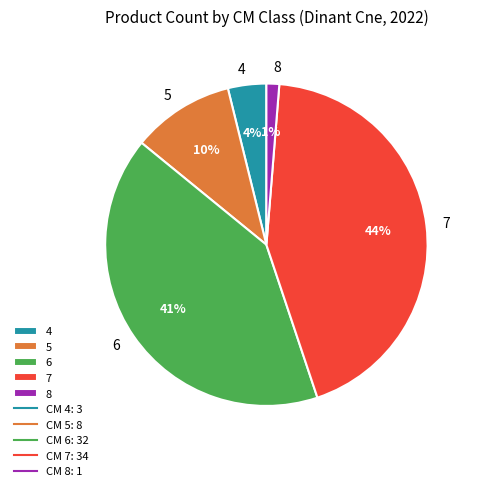

Which has a higher value, 4 or 8?

4